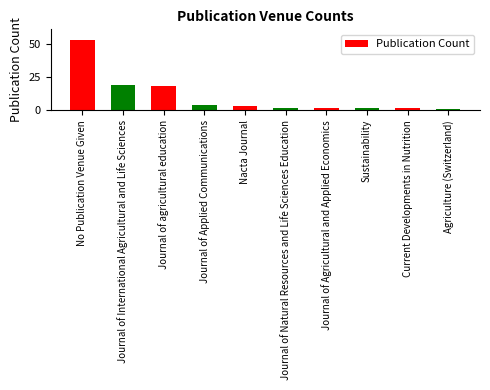

What is the difference between the maximum and minimum values?

52